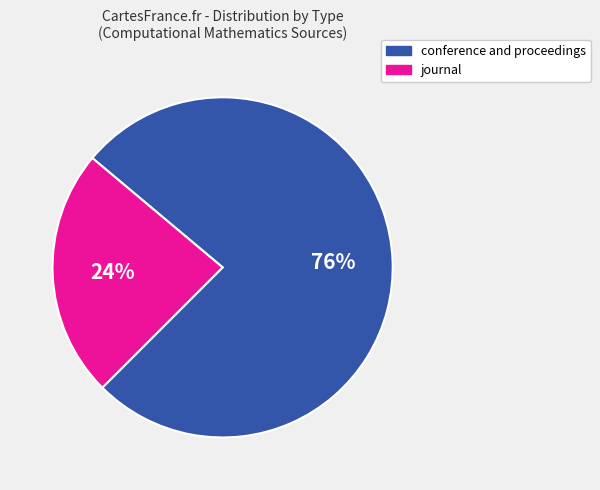

Rank the categories by value from highest to lowest.

conference and proceedings, journal